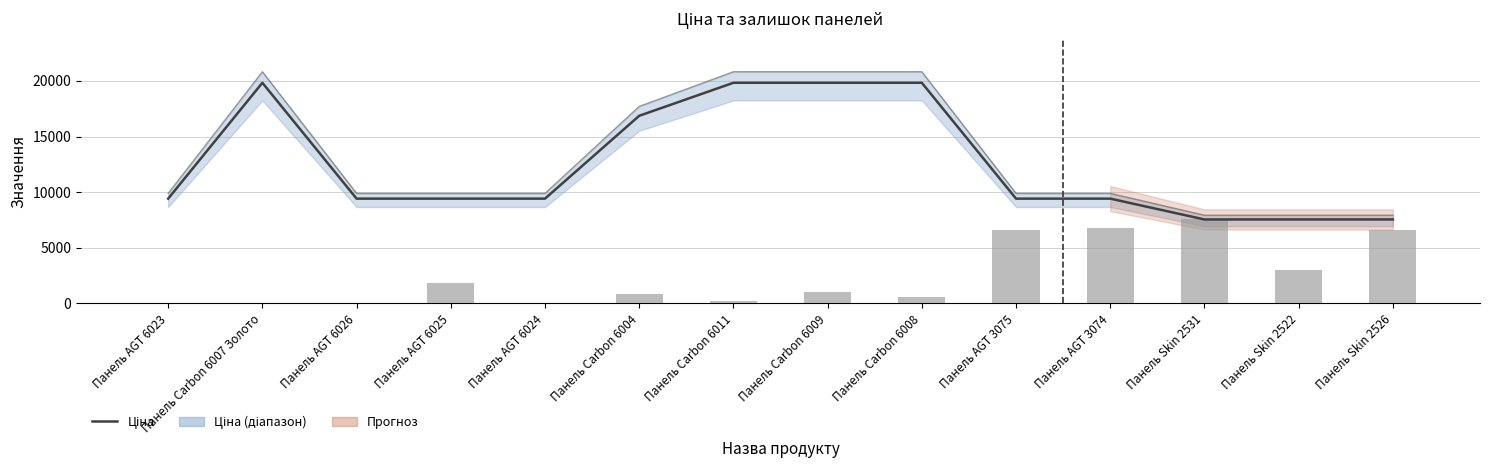

Where does the Ціна series first go above 9416?

Панель AGT 6023